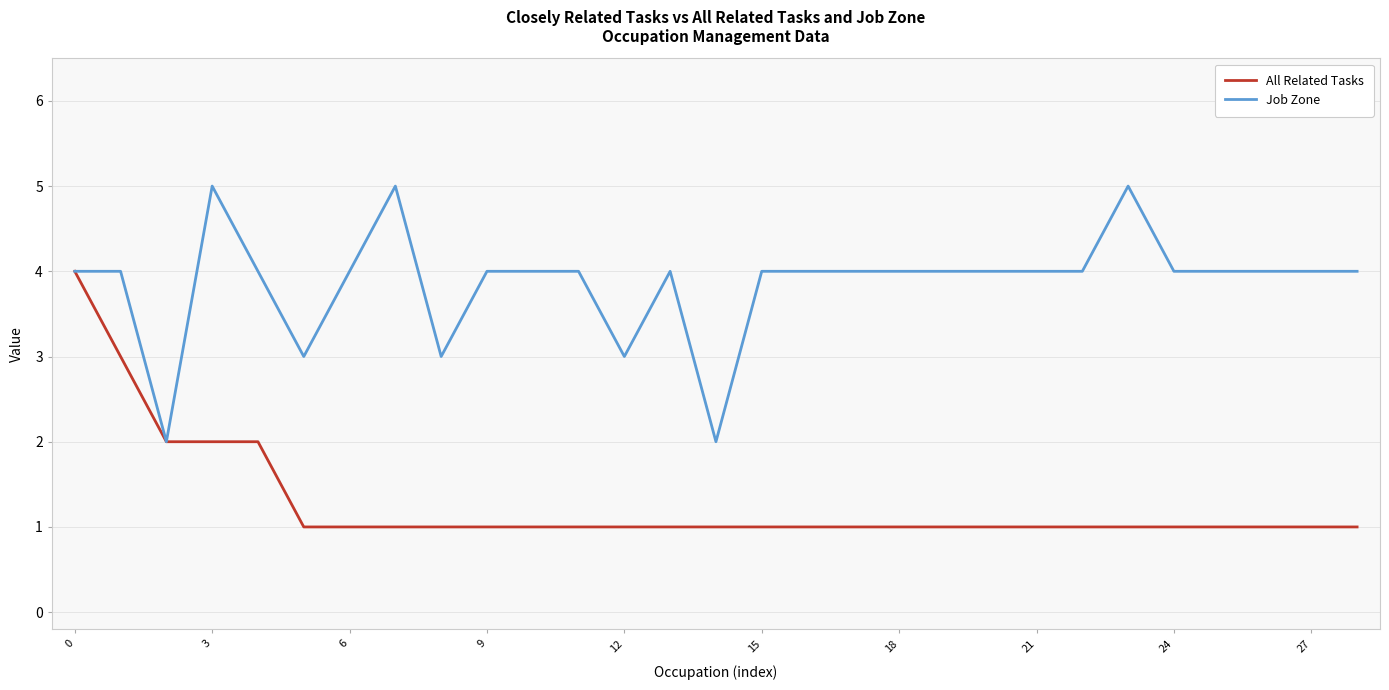

Which series has the largest total across all categories?

Job Zone